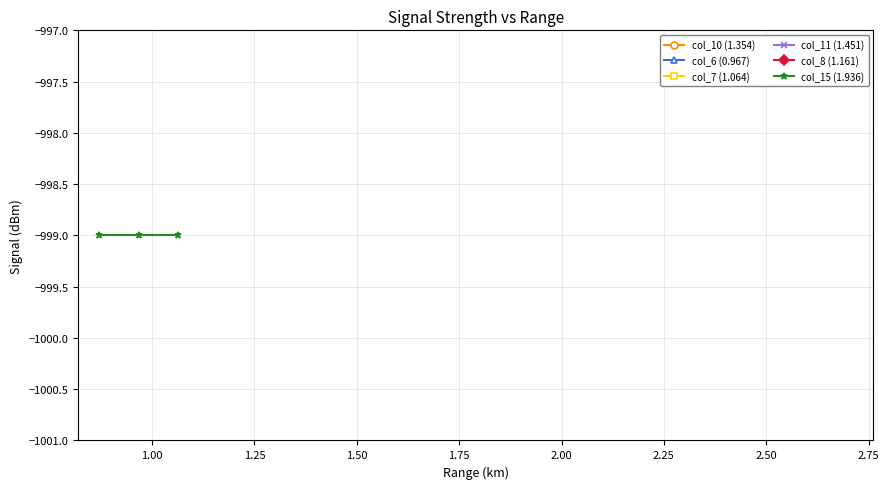

Is the value of col_6 (0.967) at 17 greater than the value of col_7 (1.064) at 12?

No